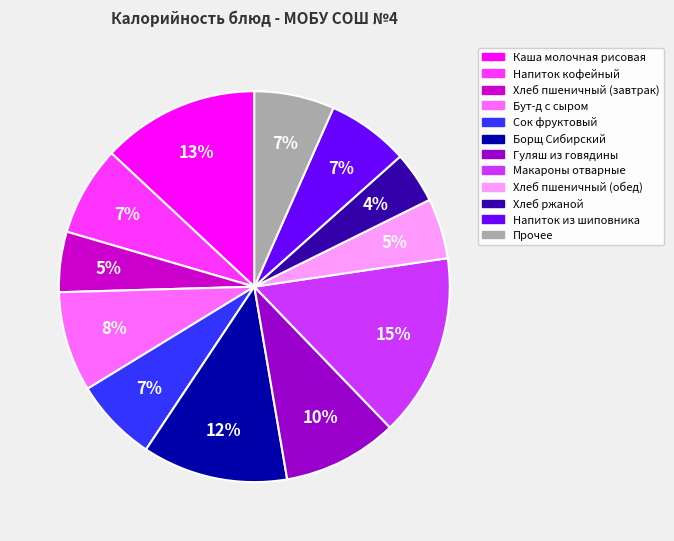

To the nearest percent, what is the difference between the largest and smallest slice percentages?

11%